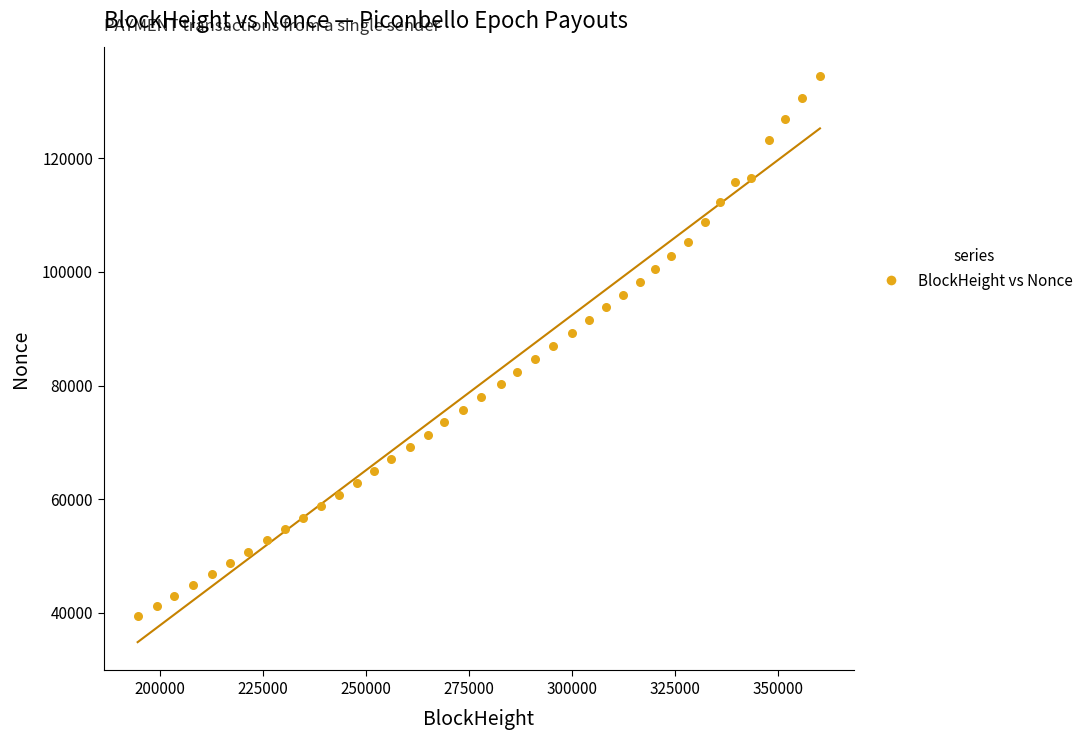

What is the range of Y values (max minus min)?

95049